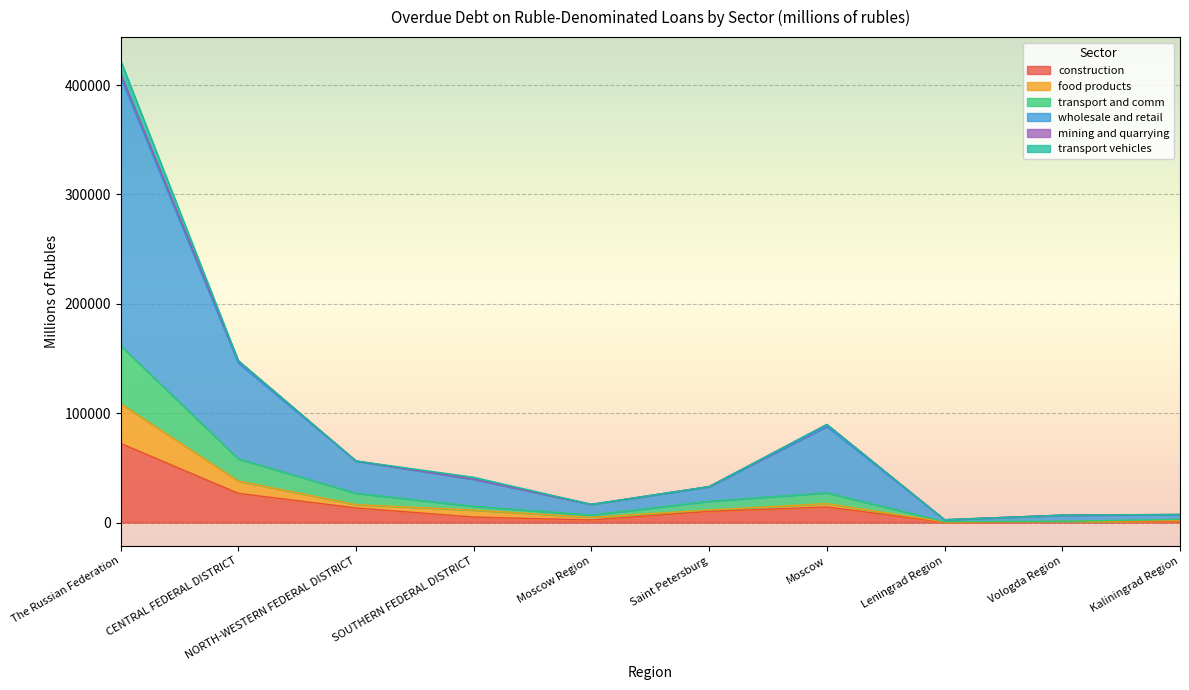

True or false: wholesale and retail and food products cross at least once.

False